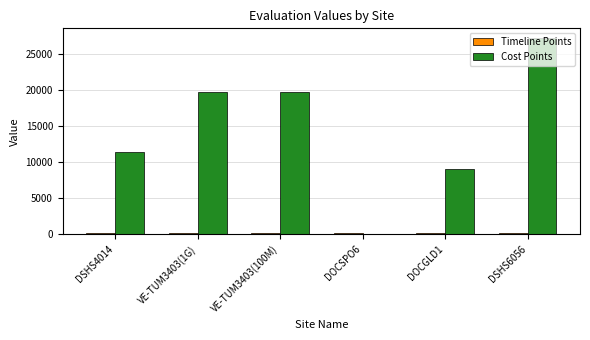

Are the bars grouped side by side (vs. stacked)?

Yes